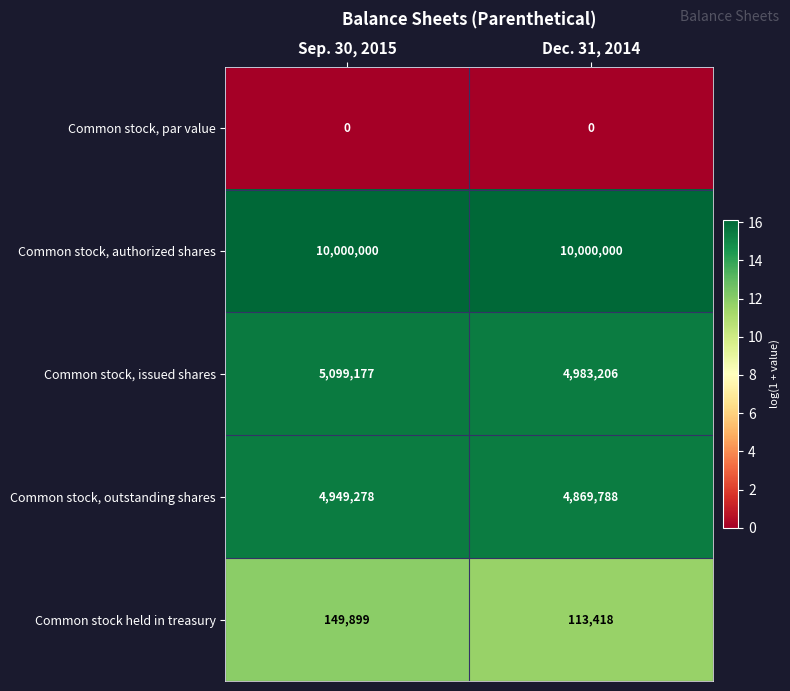

At which category is the sum across all series the highest?

Sep. 30, 2015